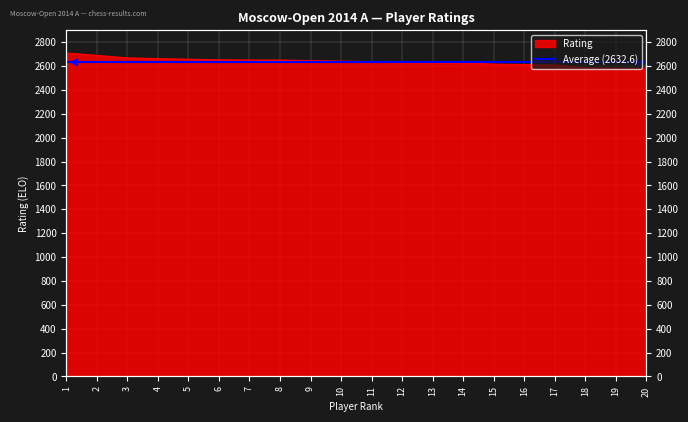

Where is the data nearest to the value 2645?

9